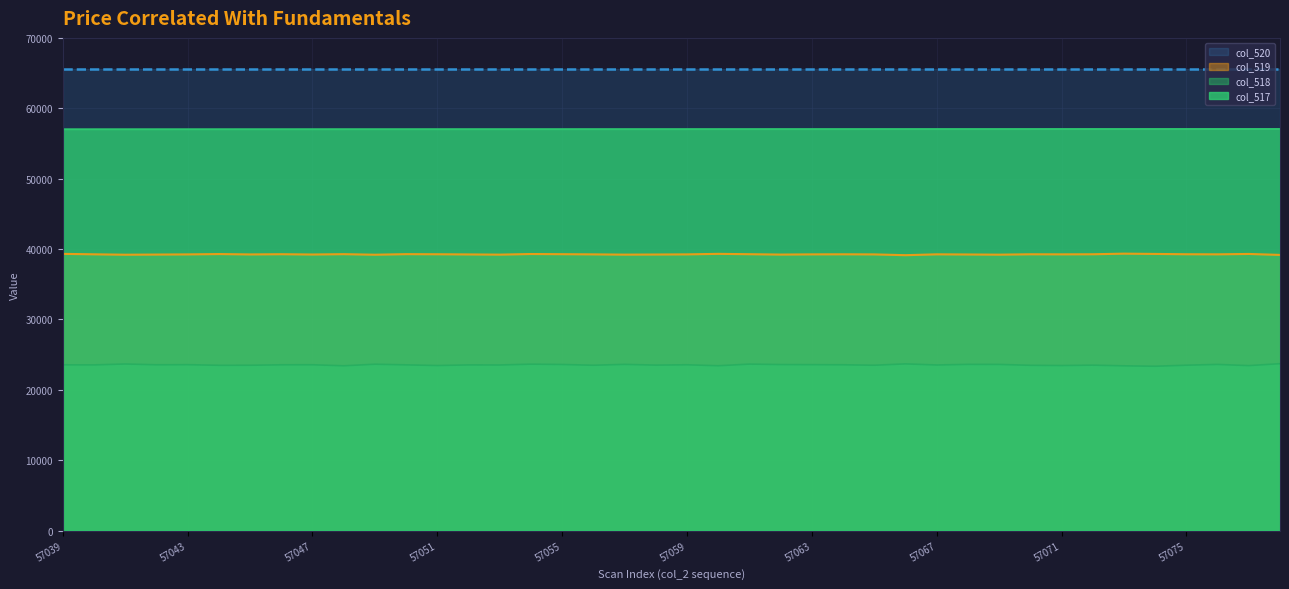

What are all the series names shown in the legend?

col_520, col_519, col_518, col_517